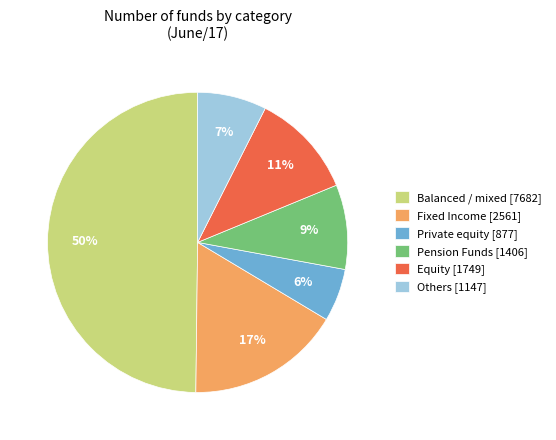

What percentage is the Pension Funds [1406] slice, to the nearest percent?

9%